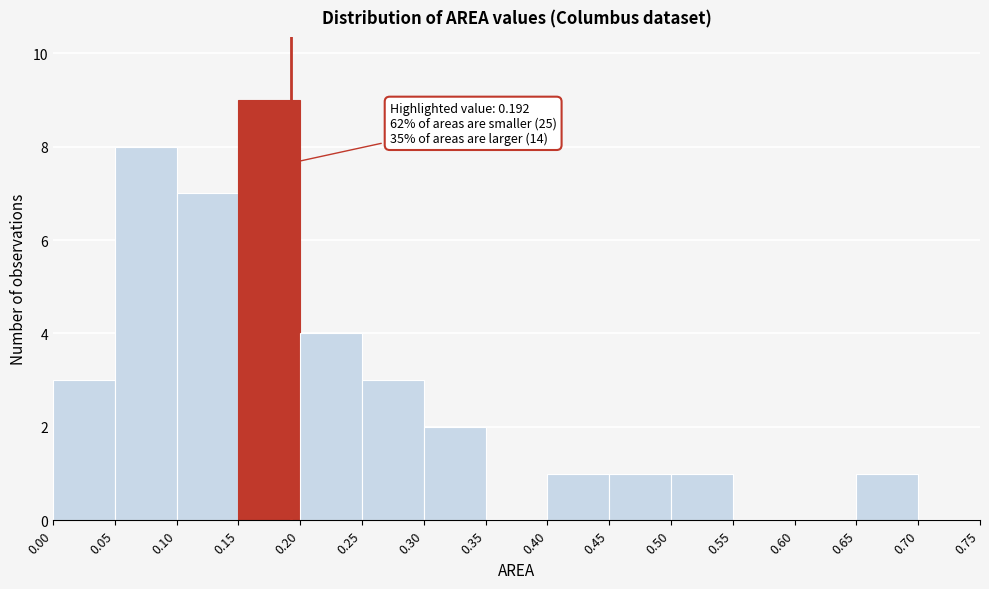

Over which range of the x-axis is the bar tallest?

0.15 to 0.20